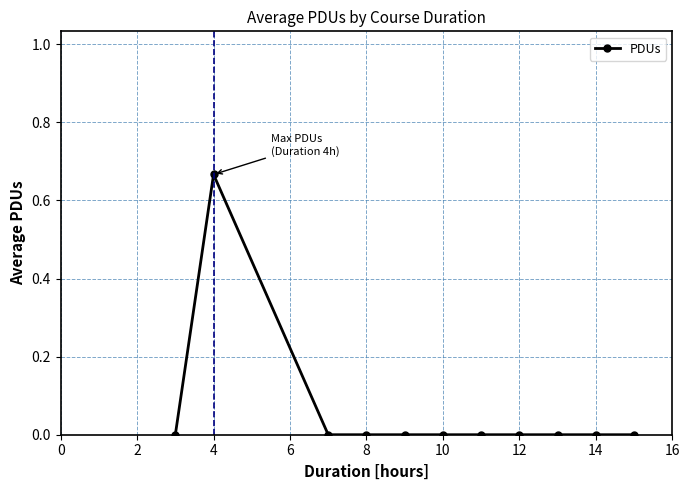

Which label corresponds to the largest value in the chart?

4